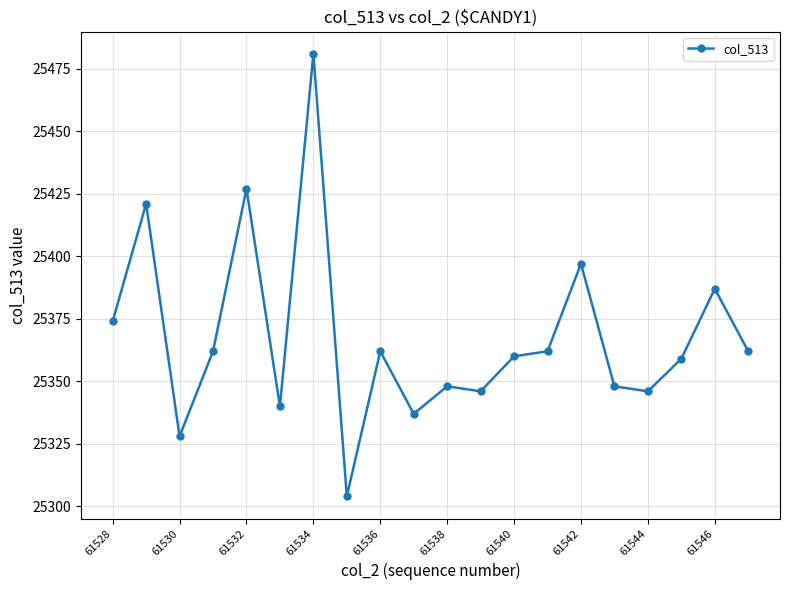

How many interior local valleys (lower than both neighbors) does the data have?

6